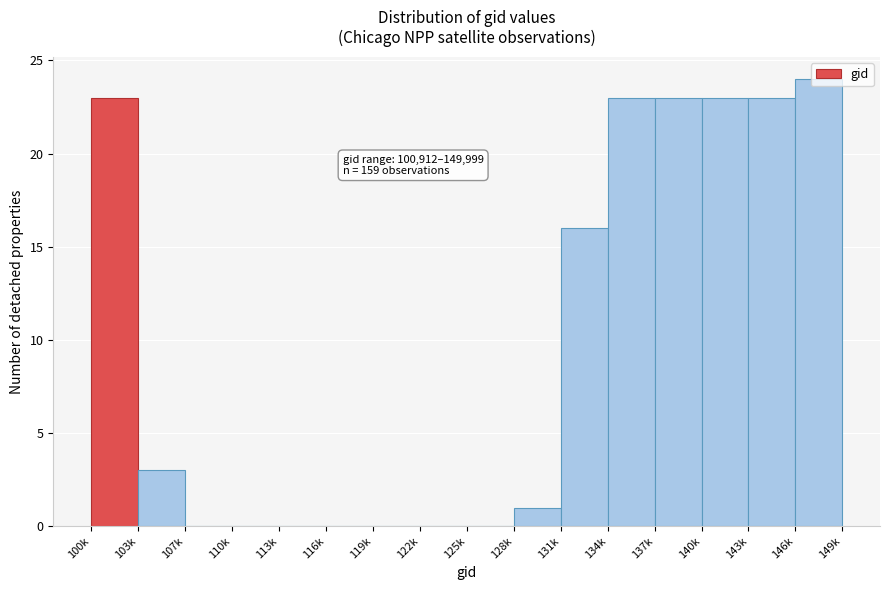

What is the sum of the values at 116k and 140k?

23